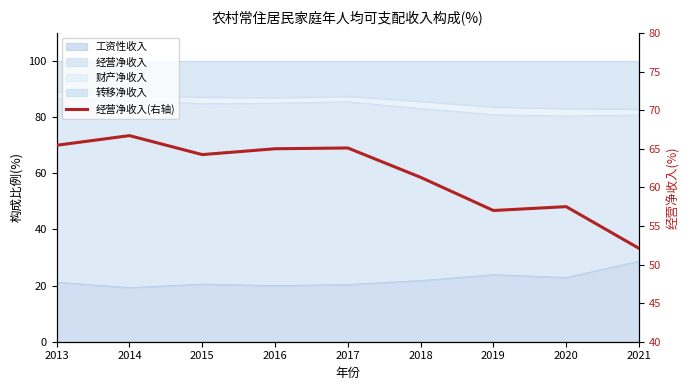

The value at 2018 is 61.3. True or false?

True